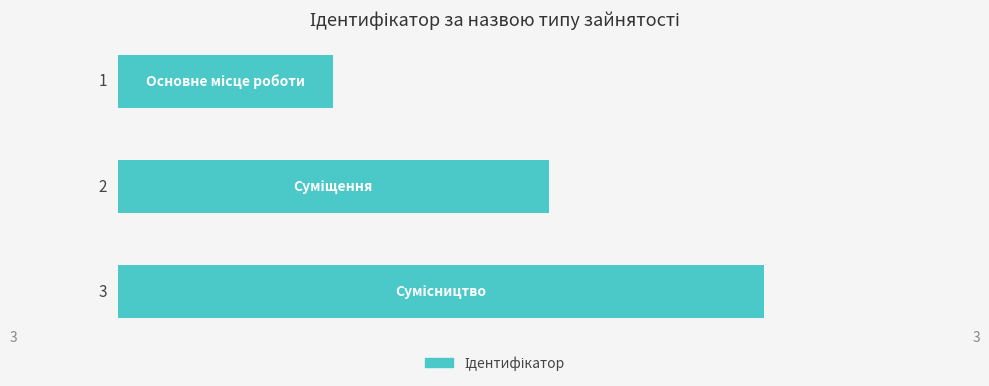

How many bars are there in total?

3